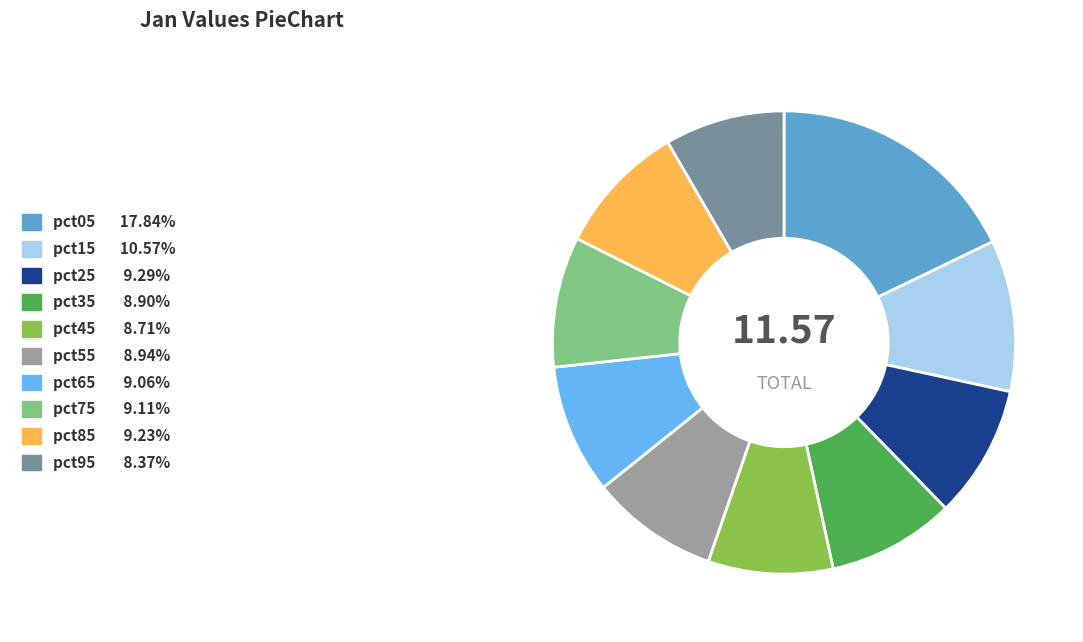

Which slice is the largest?

pct05